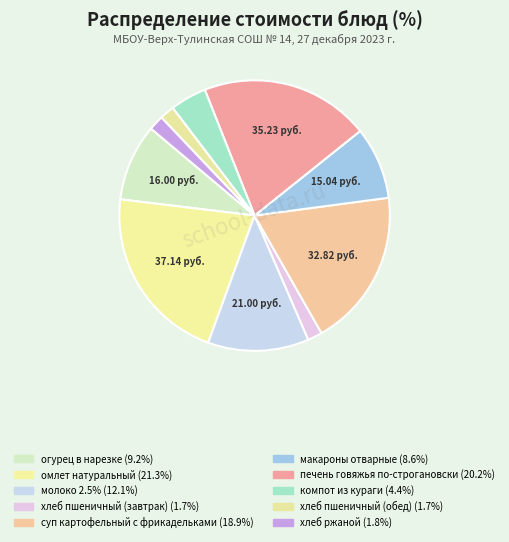

Is the sum of молоко 2.5% and макароны отварные greater than half?

No